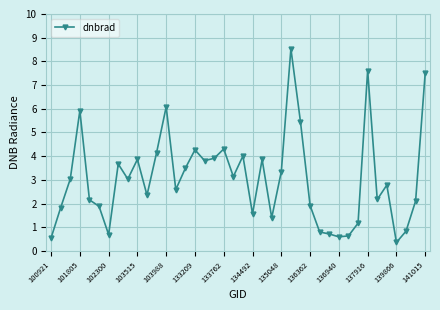

What is the value of the 32nd point from the left?

0.6